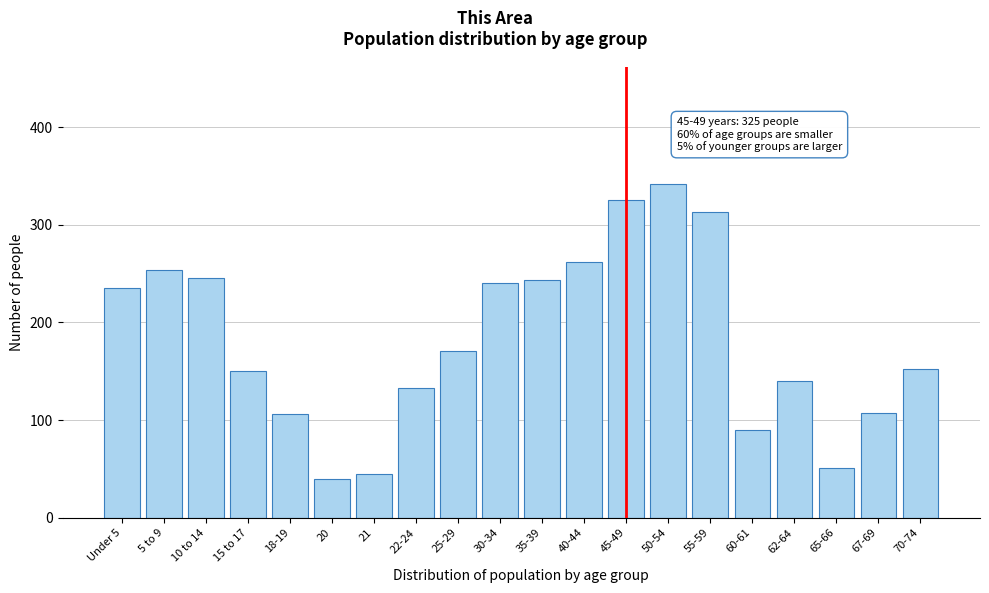

Approximately how many times larger is the value at 45-49 compared to 40-44?

1.2